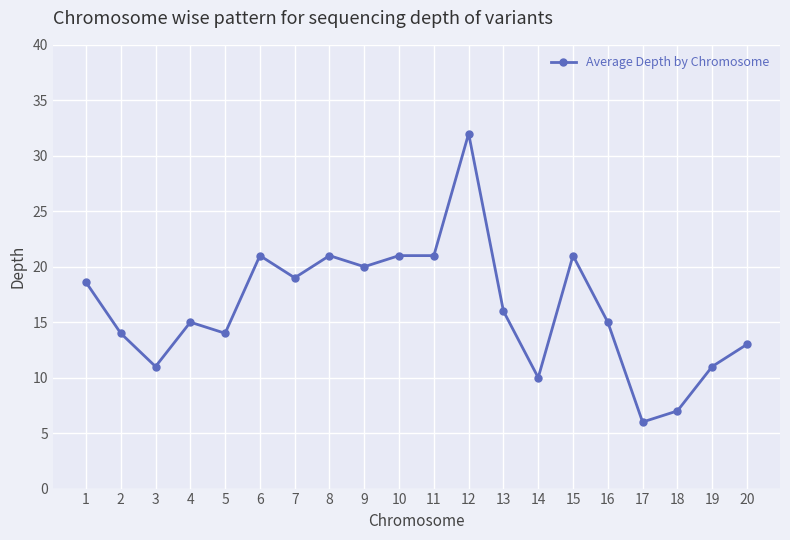

Is it true that the value at 4 is 23.0?

False